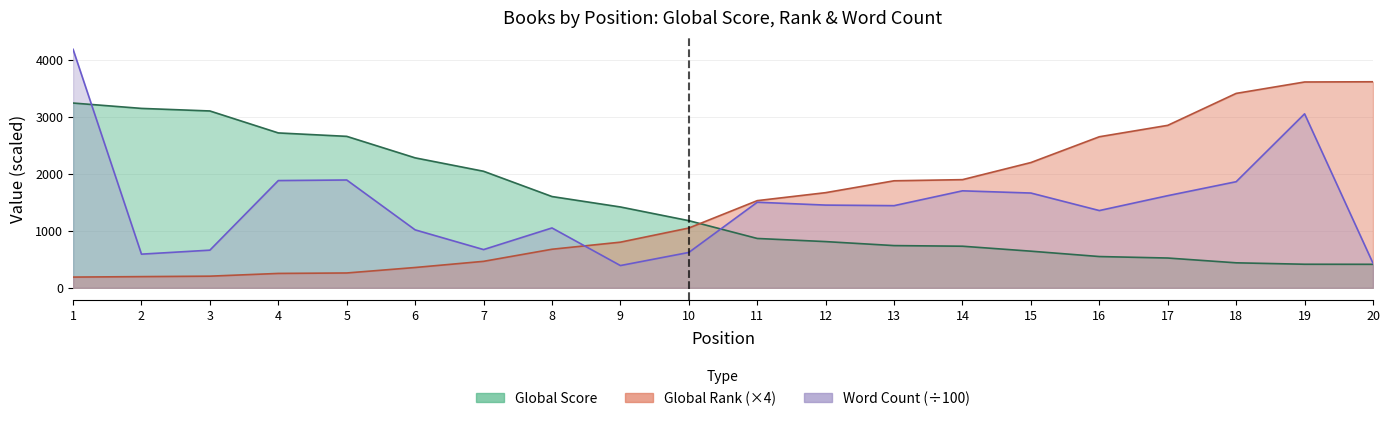

Which category has the highest value in the Global Rank series?

20